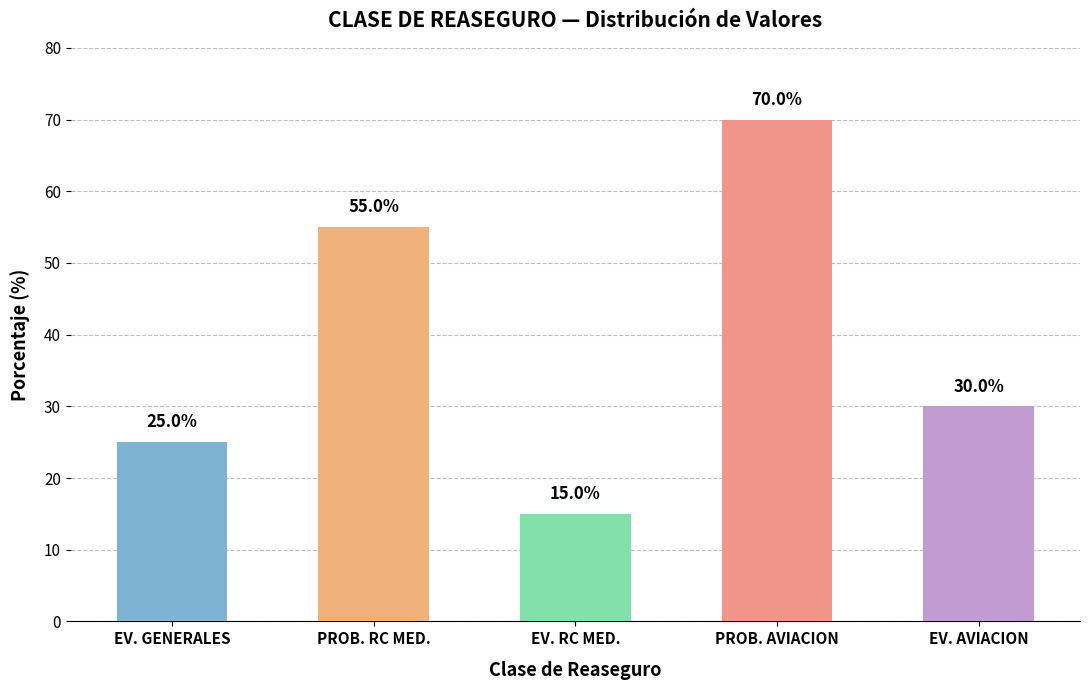

What is the label of the 5th bar from the left?

EV. AVIACION